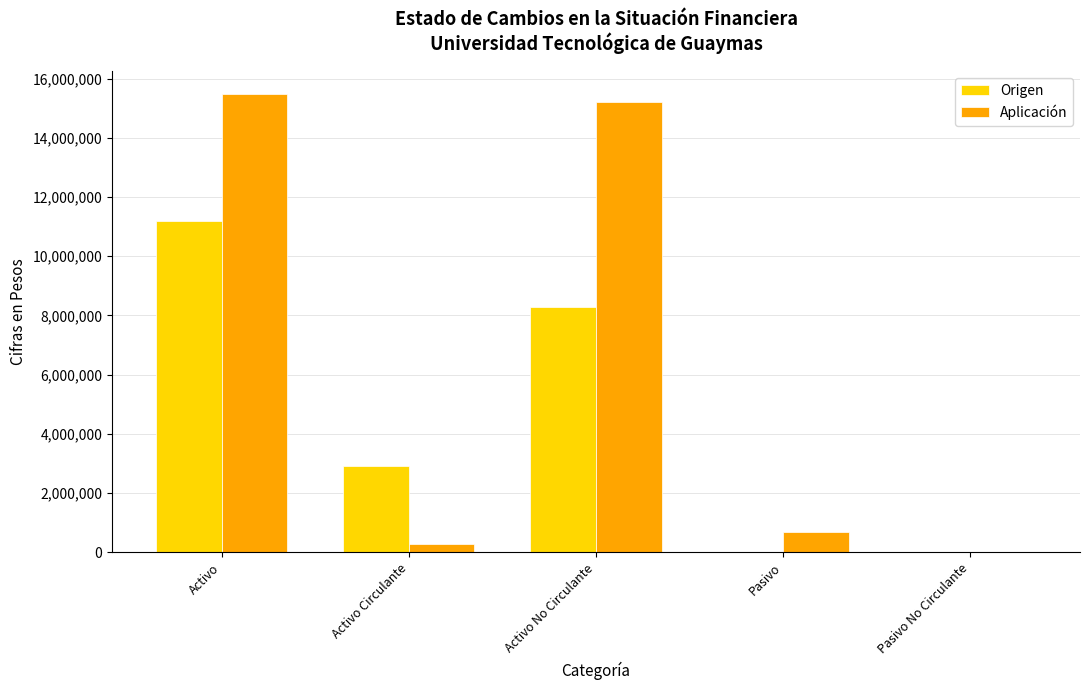

What is the sum of all Aplicación values?

31648786